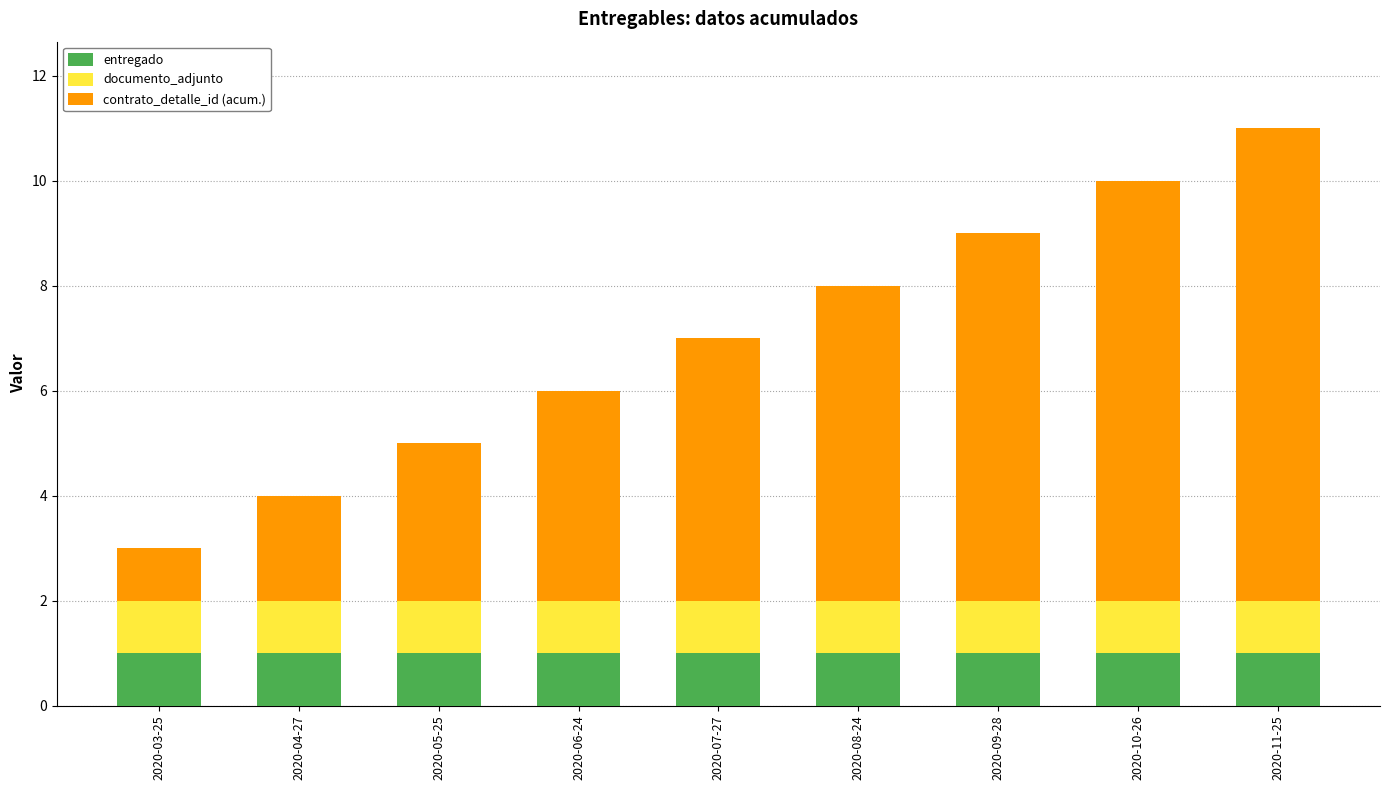

True or false: entregado has a value of 1 at 2020-05-25.

True